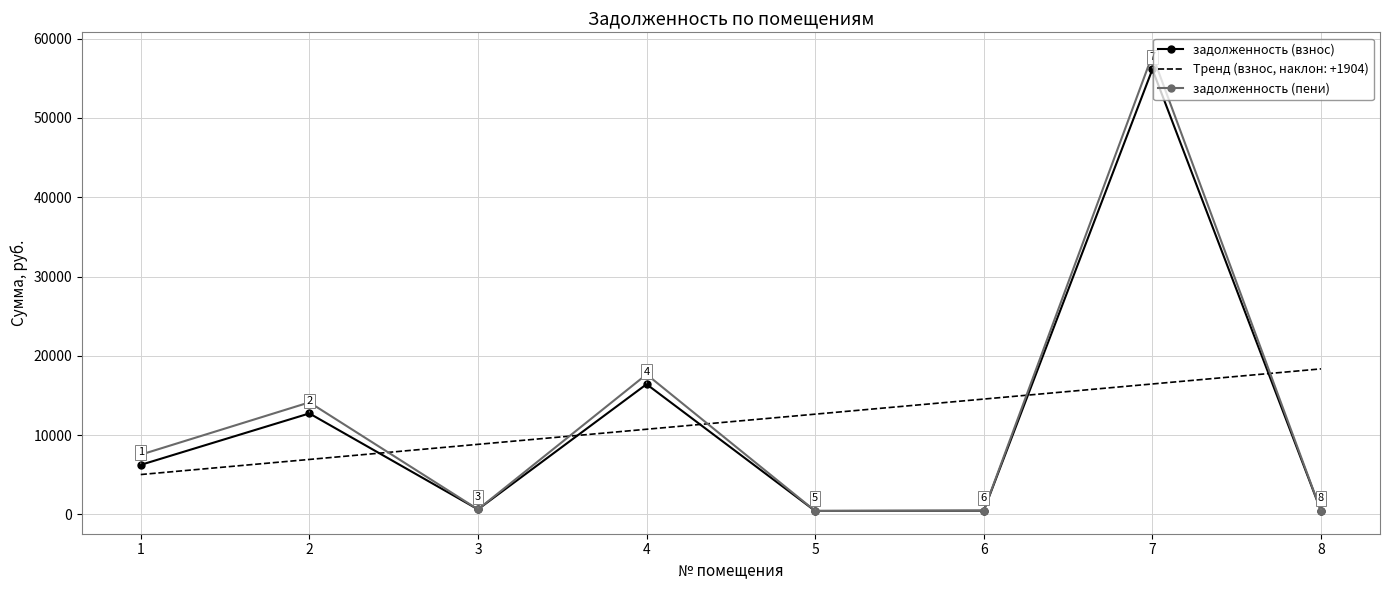

Rank the categories by Тренд (взнос, наклон: +1904) value from highest to lowest.

8, 7, 6, 5, 4, 3, 2, 1